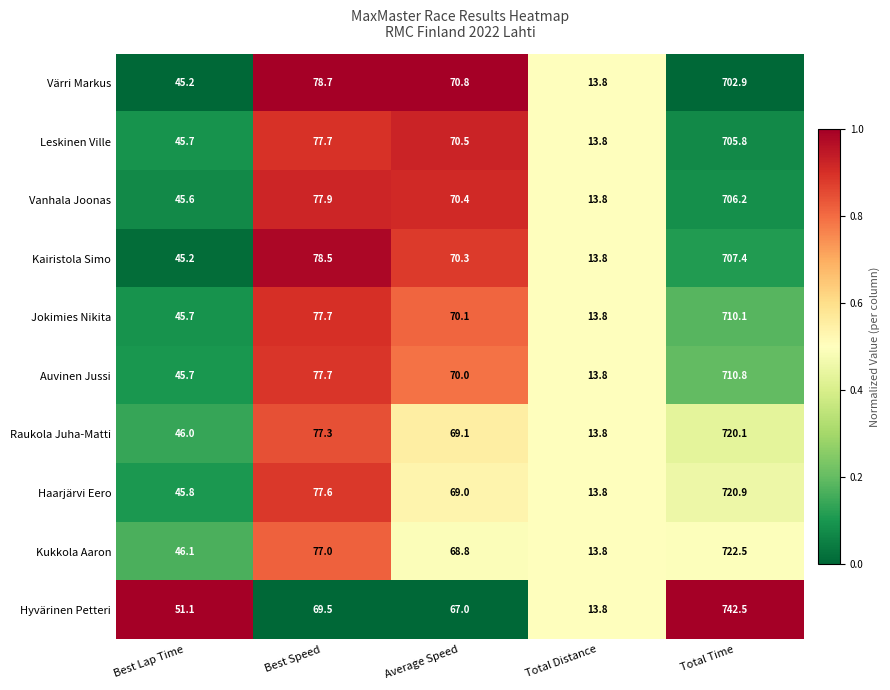

What is the sum of the Jokimies Nikita values at Best Speed and Best Lap Time?

123.4